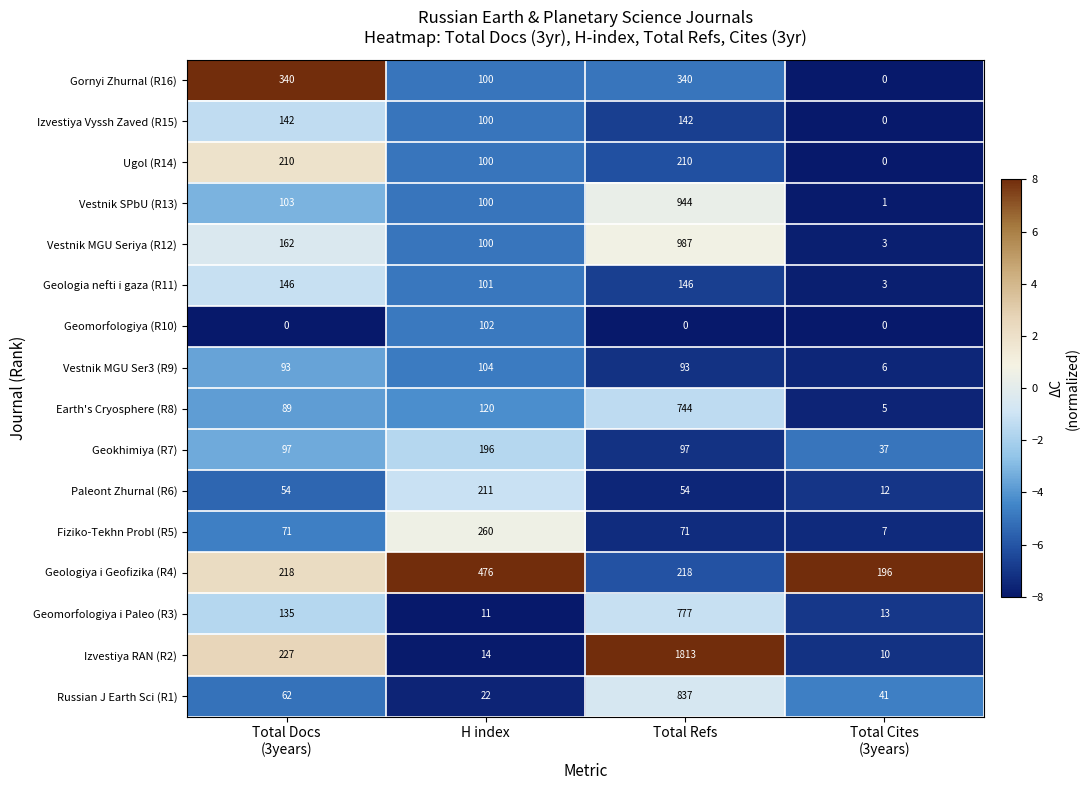

How many data points does each series have?

4